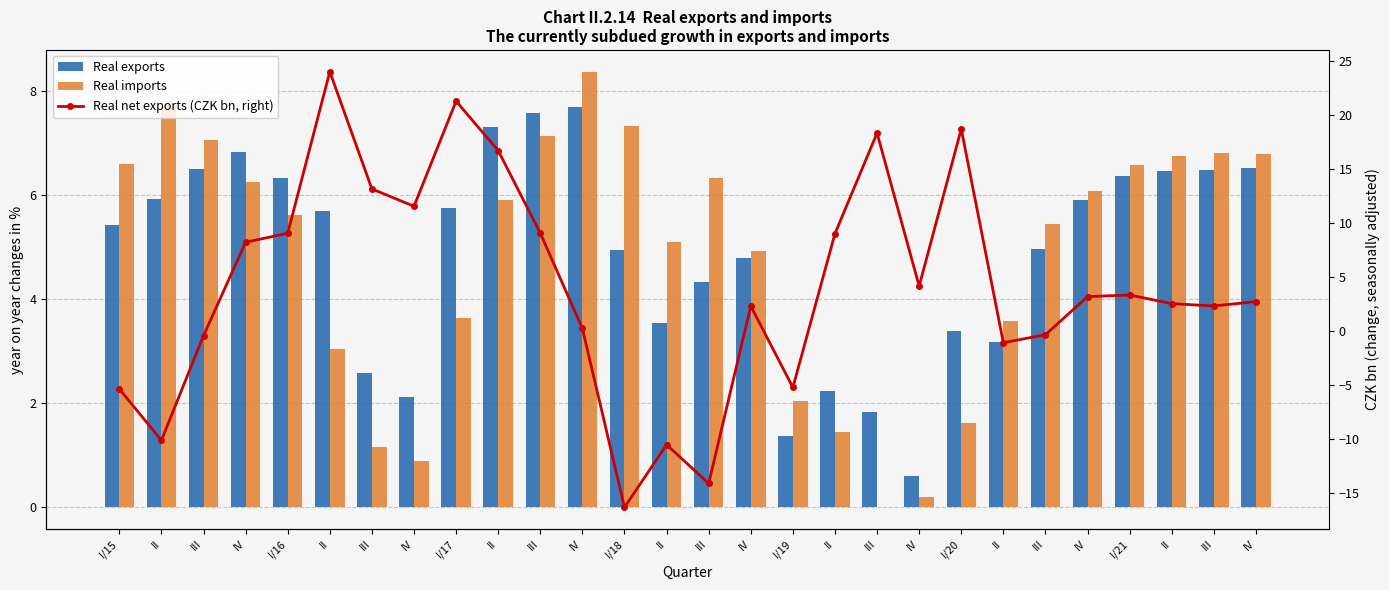

At which label does Real net exports (CZK bn, right) first exceed 3?

IV